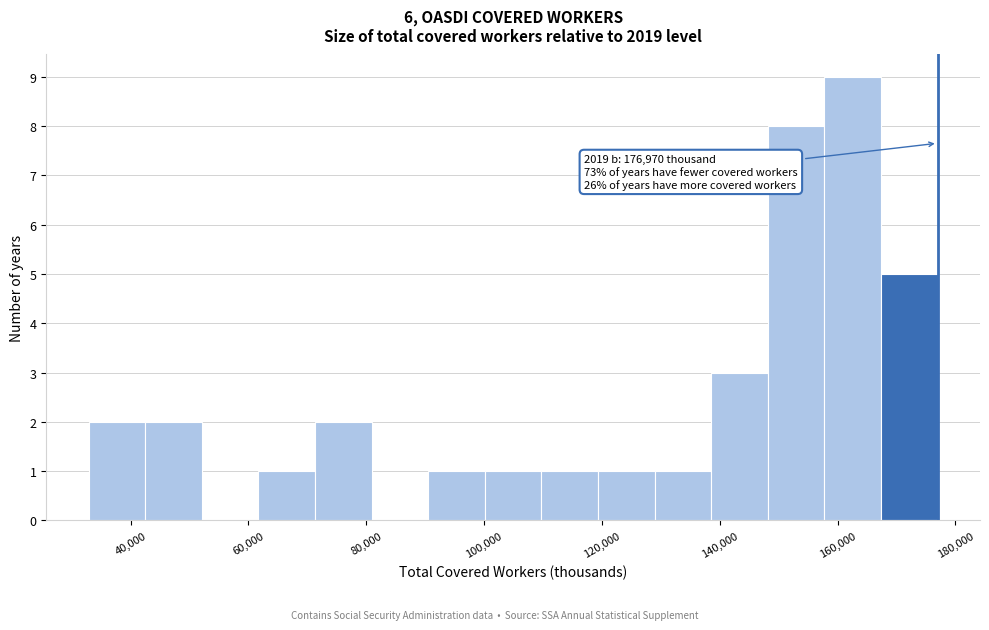

Which range on the x-axis has the tallest bar?

158000 to 168000